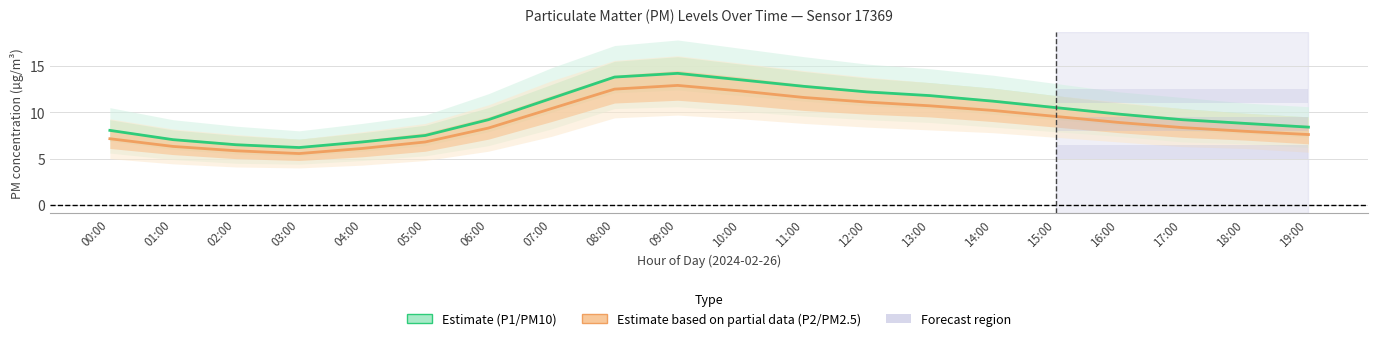

Reading left to right, list all the values displayed in this chart.

P1 (PM10): 8.1	7.0	6.5	6.2	6.8	7.5	9.2	11.5	13.8	14.2	13.5	12.8	12.2	11.8	11.2	10.5	9.8	9.2	8.8	8.4
P2 (PM2.5): 7.2	6.3	5.8	5.5	6.1	6.8	8.3	10.4	12.5	12.9	12.3	11.6	11.1	10.7	10.2	9.6	8.9	8.3	8.0	7.6